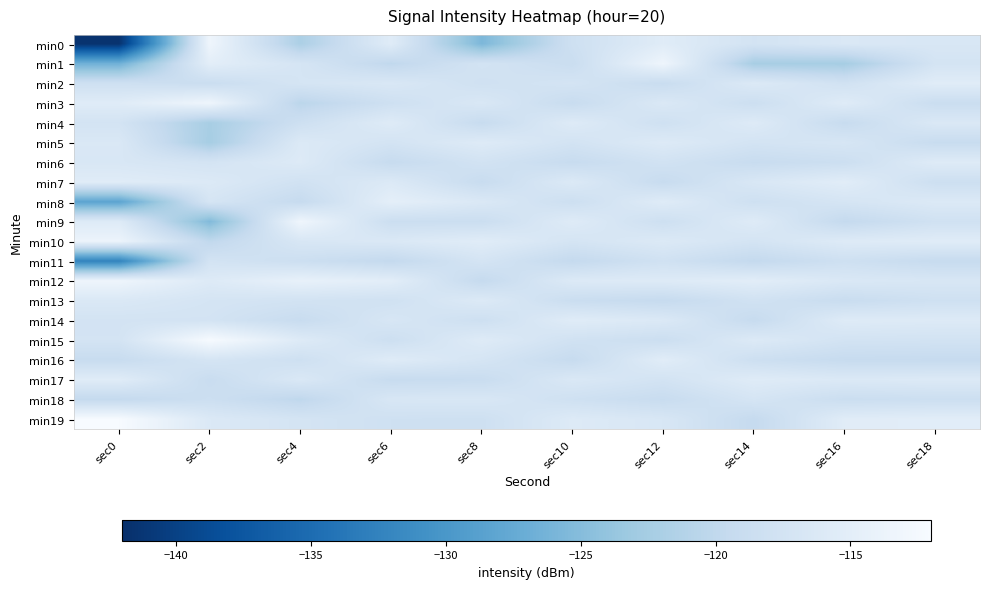

Reading left to right, extract all data points from this chart.

min0: sec0=-141.6	sec2=-113.3	sec4=-121.9	sec6=-115.5	sec8=-125.7	sec10=-118.2	sec12=-115.5	sec14=-117.4	sec16=-116.4	sec18=-116.6
min1: sec0=-126.6	sec2=-115.0	sec4=-117.1	sec6=-120.0	sec8=-117.5	sec10=-118.8	sec12=-113.3	sec14=-122.3	sec16=-122.4	sec18=-117.3
min2: sec0=-118.2	sec2=-118.8	sec4=-117.1	sec6=-116.5	sec8=-118.0	sec10=-117.3	sec12=-119.0	sec14=-116.1	sec16=-117.8	sec18=-115.4
min3: sec0=-115.5	sec2=-113.3	sec4=-120.5	sec6=-118.2	sec8=-116.5	sec10=-119.1	sec12=-116.3	sec14=-118.5	sec16=-115.6	sec18=-118.8
min4: sec0=-117.4	sec2=-122.3	sec4=-118.3	sec6=-115.7	sec8=-119.2	sec10=-115.8	sec12=-118.1	sec14=-115.8	sec16=-119.2	sec18=-116.3
min5: sec0=-116.4	sec2=-122.4	sec4=-116.1	sec6=-117.4	sec8=-115.8	sec10=-117.5	sec12=-115.9	sec14=-117.4	sec16=-116.9	sec18=-119.1
min6: sec0=-116.6	sec2=-117.3	sec4=-115.9	sec6=-119.3	sec8=-117.6	sec10=-119.2	sec12=-117.7	sec14=-119.1	sec16=-118.5	sec18=-115.7
min7: sec0=-115.4	sec2=-116.1	sec4=-117.8	sec6=-116.1	sec8=-119.1	sec10=-116.1	sec12=-119.2	sec14=-116.6	sec16=-115.3	sec18=-118.4
min8: sec0=-128.3	sec2=-117.1	sec4=-119.4	sec6=-114.8	sec8=-116.3	sec10=-118.4	sec12=-115.6	sec14=-118.2	sec16=-117.1	sec18=-116.1
min9: sec0=-115.8	sec2=-125.3	sec4=-113.2	sec6=-118.6	sec8=-118.7	sec10=-115.7	sec12=-118.3	sec14=-115.7	sec16=-119.6	sec18=-117.9
min10: sec0=-113.7	sec2=-120.0	sec4=-116.7	sec6=-116.3	sec8=-115.4	sec10=-117.2	sec12=-116.1	sec14=-117.3	sec16=-115.8	sec18=-115.5
min11: sec0=-132.4	sec2=-117.5	sec4=-118.5	sec6=-119.7	sec8=-117.2	sec10=-119.6	sec12=-117.9	sec14=-119.7	sec16=-118.2	sec18=-119.3
min12: sec0=-113.4	sec2=-115.9	sec4=-114.3	sec6=-115.1	sec8=-119.5	sec10=-116.0	sec12=-115.8	sec14=-115.2	sec16=-116.4	sec18=-116.7
min13: sec0=-116.3	sec2=-117.2	sec4=-117.6	sec6=-117.9	sec8=-116.0	sec10=-118.8	sec12=-119.4	sec14=-117.8	sec16=-119.0	sec18=-118.1
min14: sec0=-117.5	sec2=-117.4	sec4=-119.1	sec6=-116.8	sec8=-118.3	sec10=-115.5	sec12=-116.2	sec14=-119.3	sec16=-115.7	sec18=-115.9
min15: sec0=-117.4	sec2=-112.2	sec4=-115.8	sec6=-118.4	sec8=-115.7	sec10=-117.8	sec12=-118.6	sec14=-116.0	sec16=-117.5	sec18=-117.6
min16: sec0=-119.2	sec2=-117.1	sec4=-118.2	sec6=-115.6	sec8=-117.1	sec10=-119.3	sec12=-115.3	sec14=-118.4	sec16=-119.3	sec18=-119.4
min17: sec0=-115.5	sec2=-119.0	sec4=-116.4	sec6=-119.2	sec8=-119.0	sec10=-116.4	sec12=-117.5	sec14=-115.6	sec16=-116.2	sec18=-116.0
min18: sec0=-119.6	sec2=-118.5	sec4=-120.1	sec6=-116.7	sec8=-116.6	sec10=-118.1	sec12=-119.1	sec14=-117.1	sec16=-118.7	sec18=-118.5
min19: sec0=-112.1	sec2=-116.2	sec4=-117.3	sec6=-118.1	sec8=-118.2	sec10=-115.9	sec12=-116.7	sec14=-119.5	sec16=-115.4	sec18=-115.2